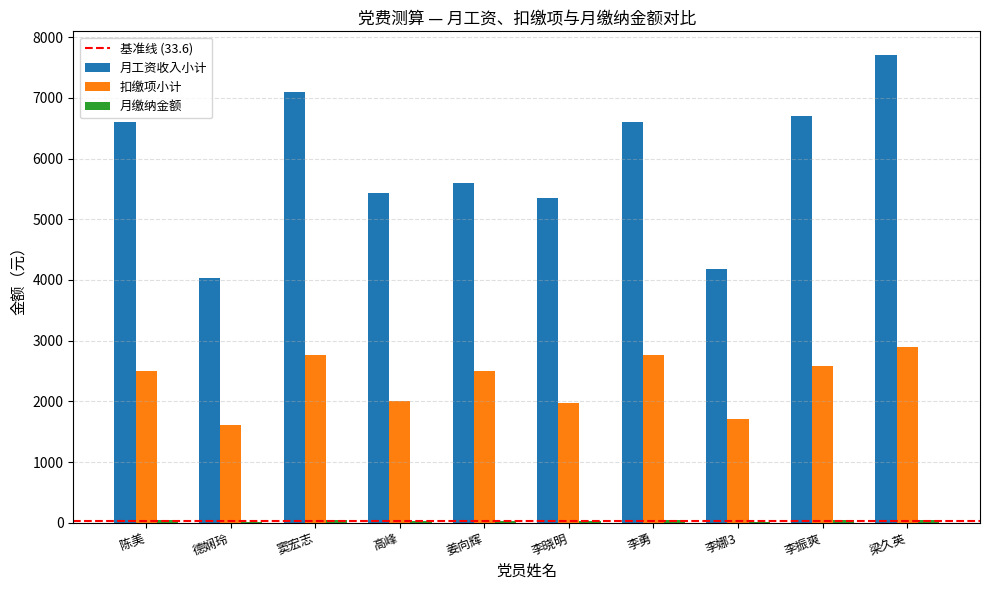

Between 德娴玲 and 李晓明, which series saw the biggest shift?

月工资收入小计